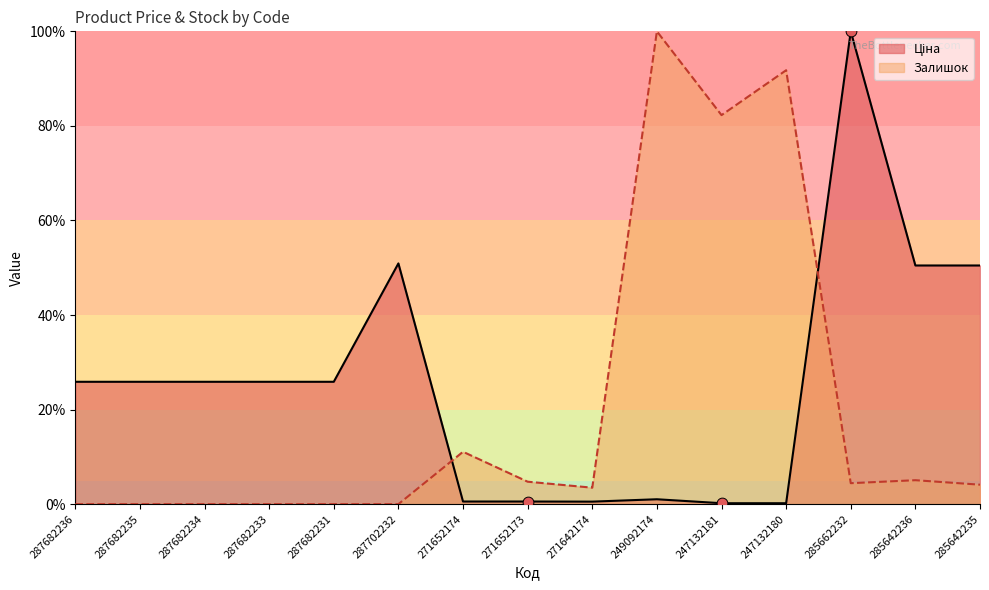

Which series contains the highest Y value?

Ціна